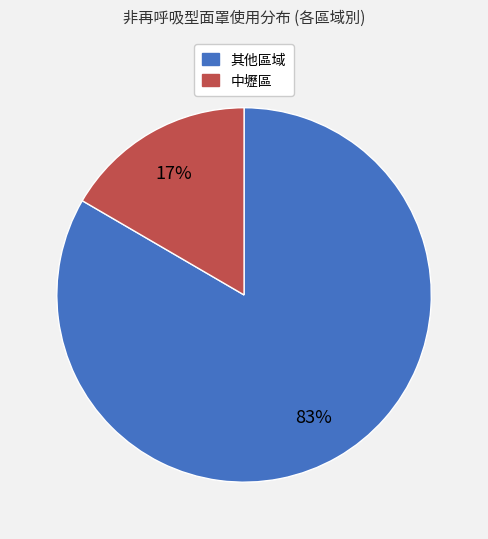

How many segments does this pie chart have?

2